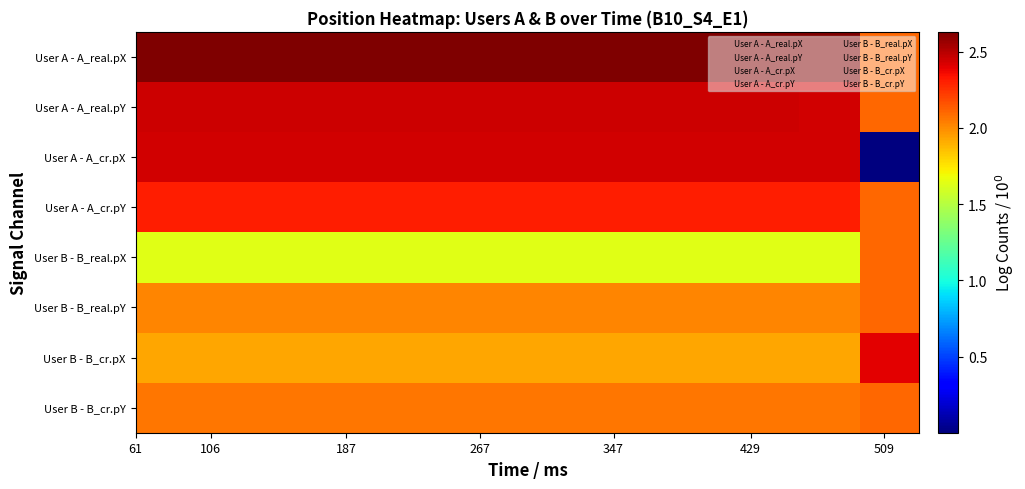

At how many categories does at least one series exceed 2?

26